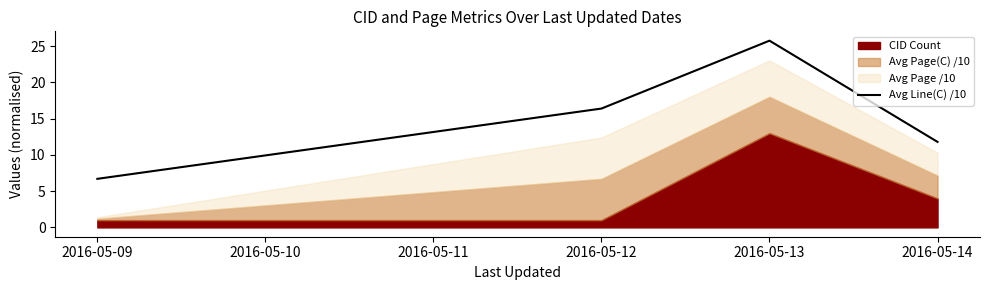

The value of Avg Line(C) /10 at 2016-05-13 is 25.8. True or false?

True